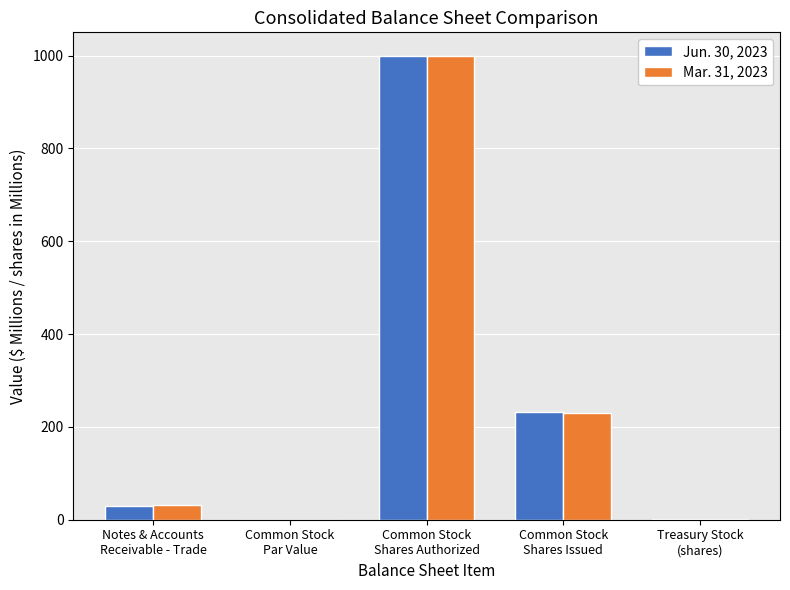

Are the bars grouped side by side (vs. stacked)?

Yes